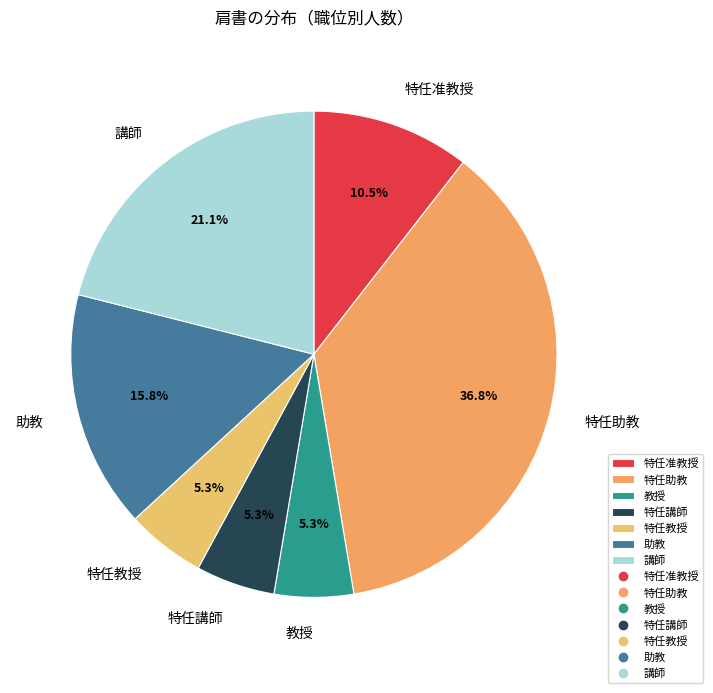

To the nearest percent, what is the combined percentage of 特任講師 and 特任助教?

42%